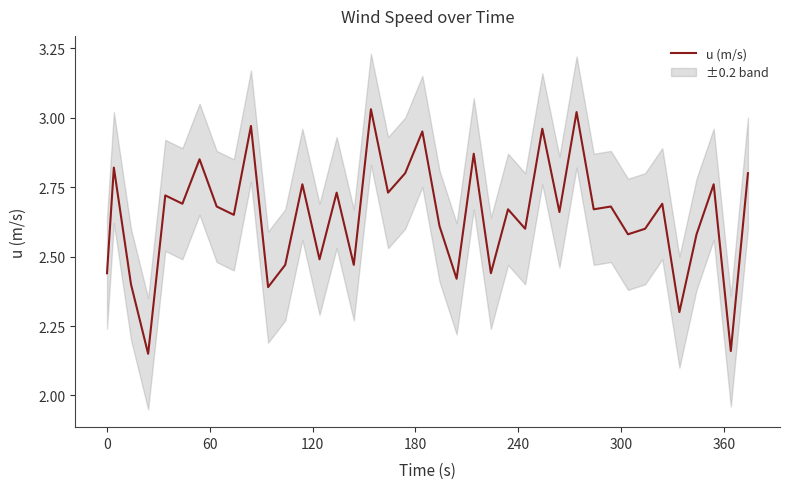

True or false: the data has more than 2 interior local peaks.

True